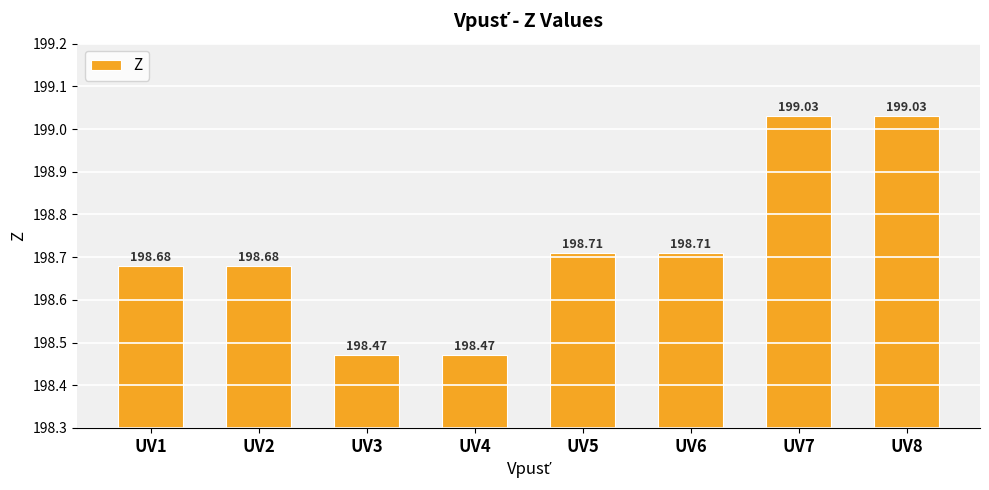

What is the sum of the values at UV5 and UV4?

397.2